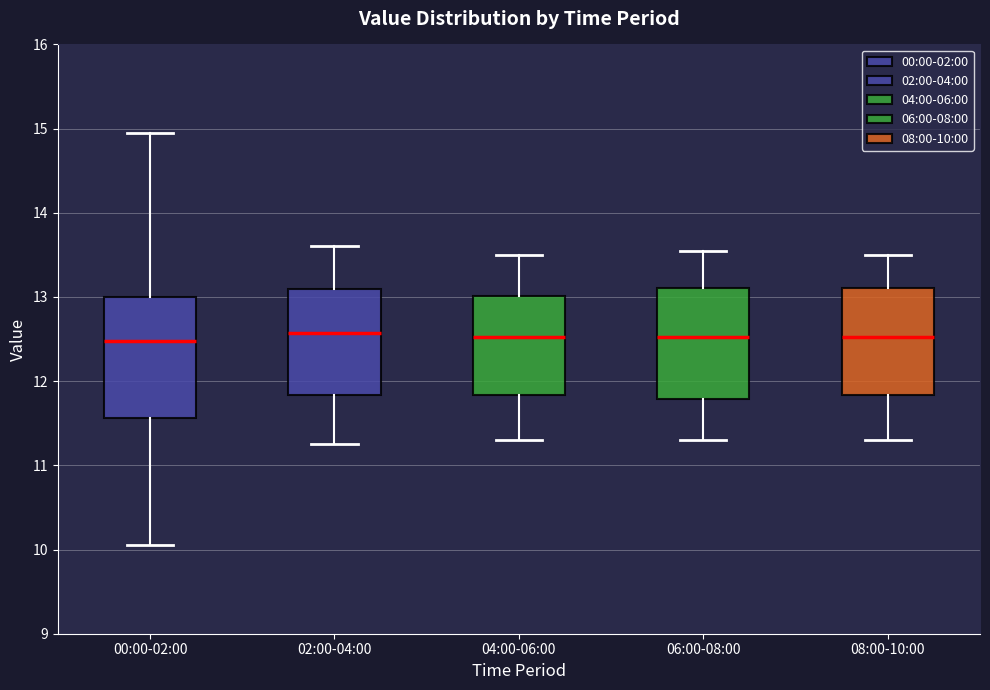

Where is the lower edge of the box for 00:00-02:00 on the y-axis? The values are not printed on the chart, so give them approximately, as read against the axis.

11.6